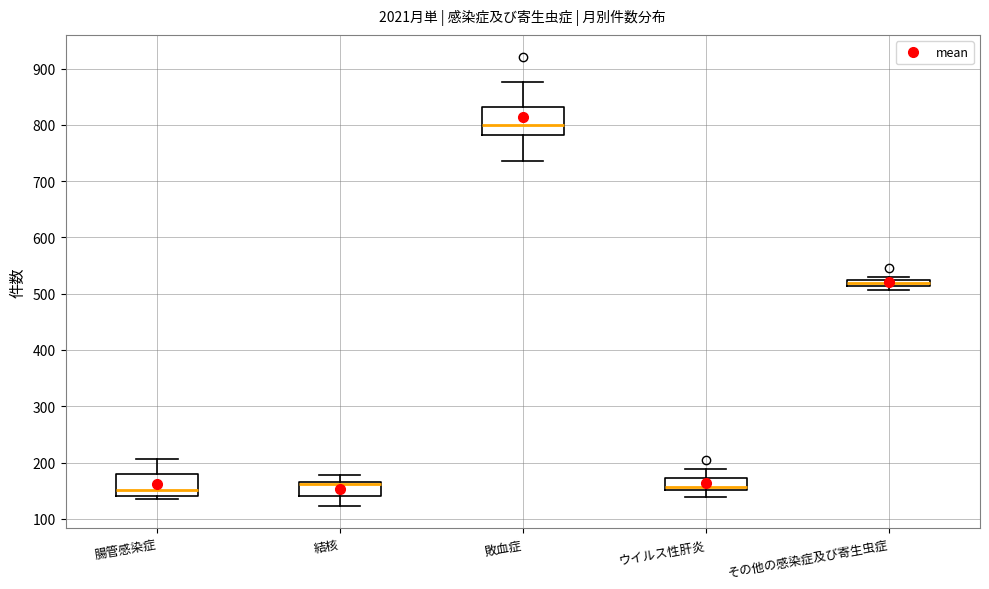

Which box is the tallest, from its lower edge to its upper edge?

敗血症